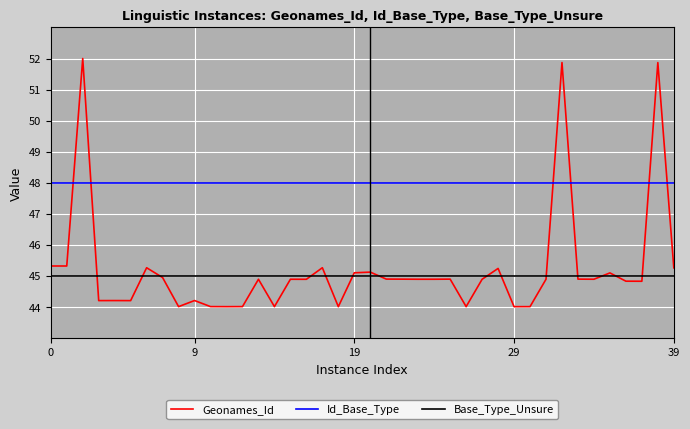

What is the average value of the Base_Type_Unsure series?

45.0